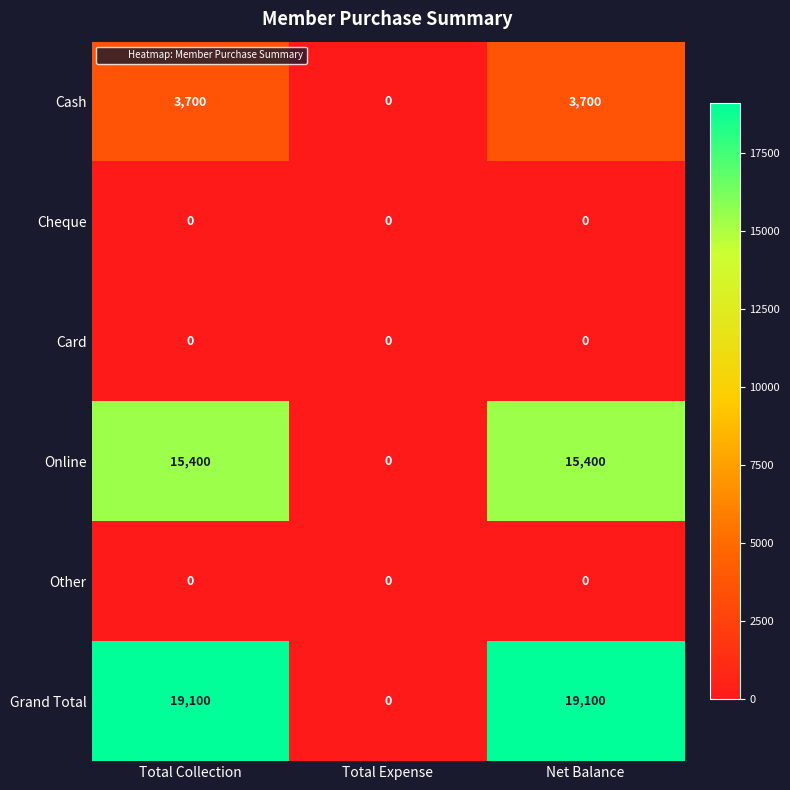

The Cash series shows 3700 at Net Balance. True or false?

True